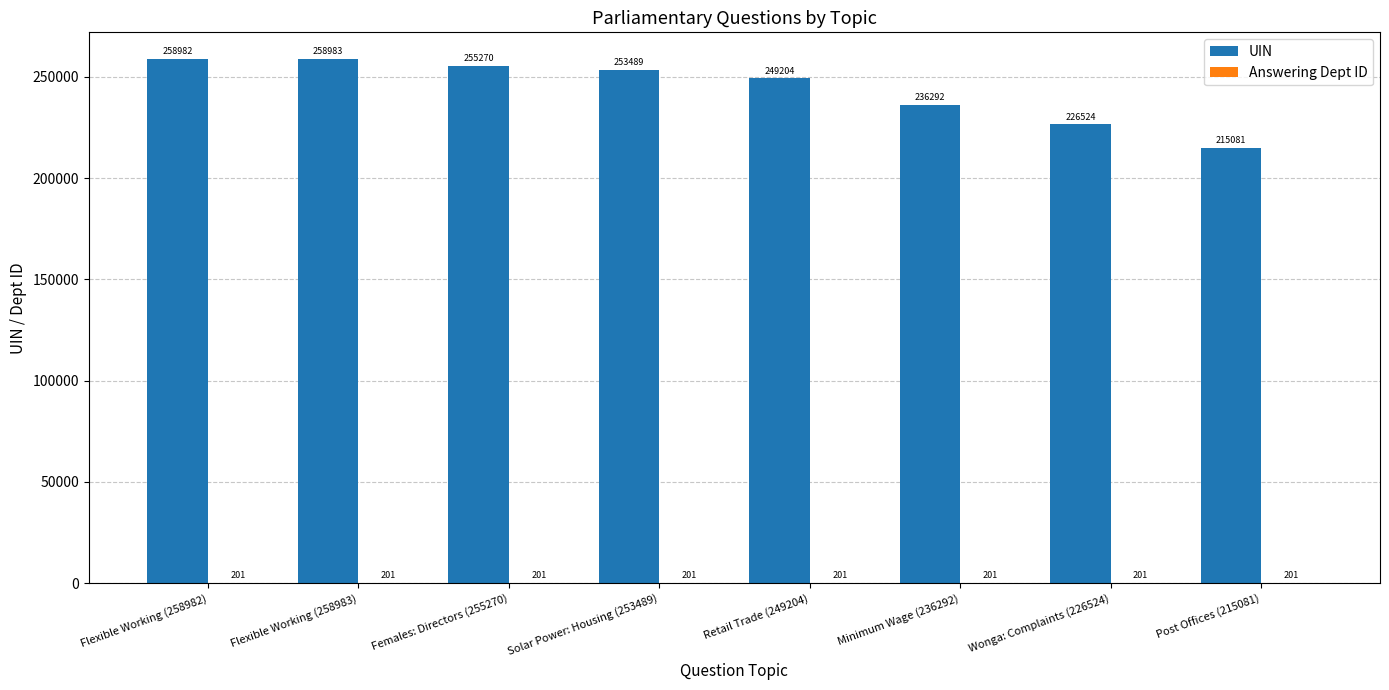

What is the total value across all series at Post Offices (215081)?

215282